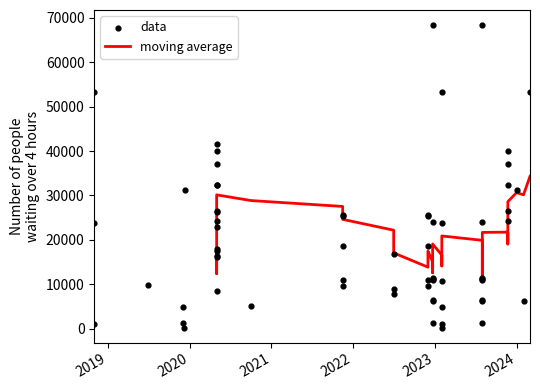

Between 2018-11-01 and 2022-07-01, which is larger?

2018-11-01